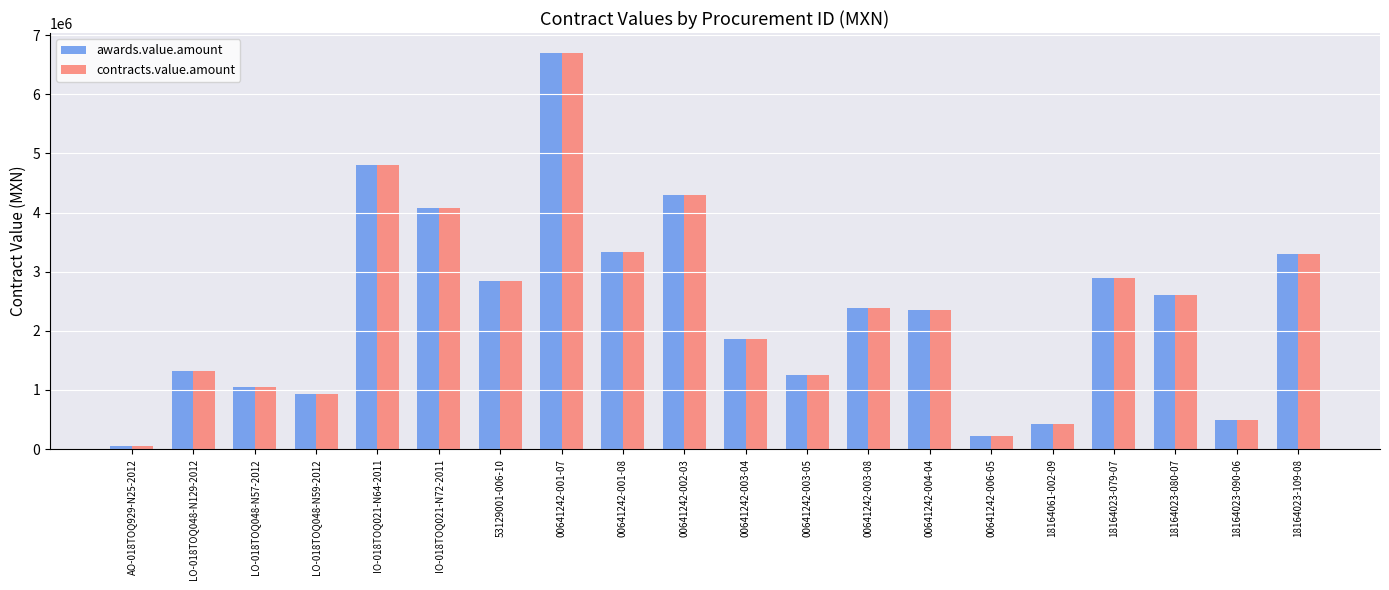

Where does the awards.value.amount series first go above 2393871?

IO-018TOQ021-N64-2011